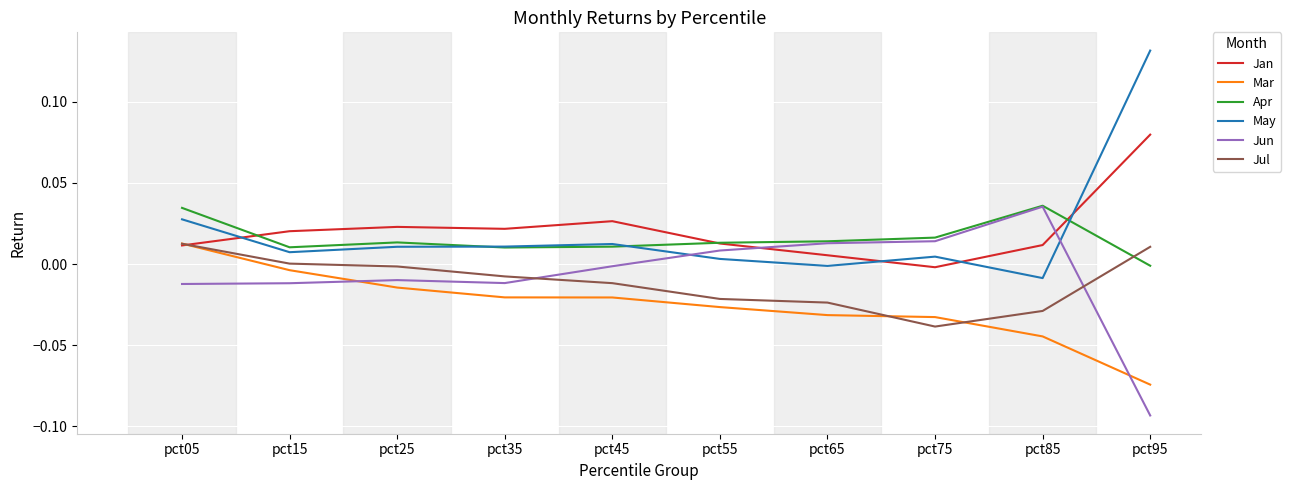

True or false: Jun has a value of 0.0 at pct65.

True